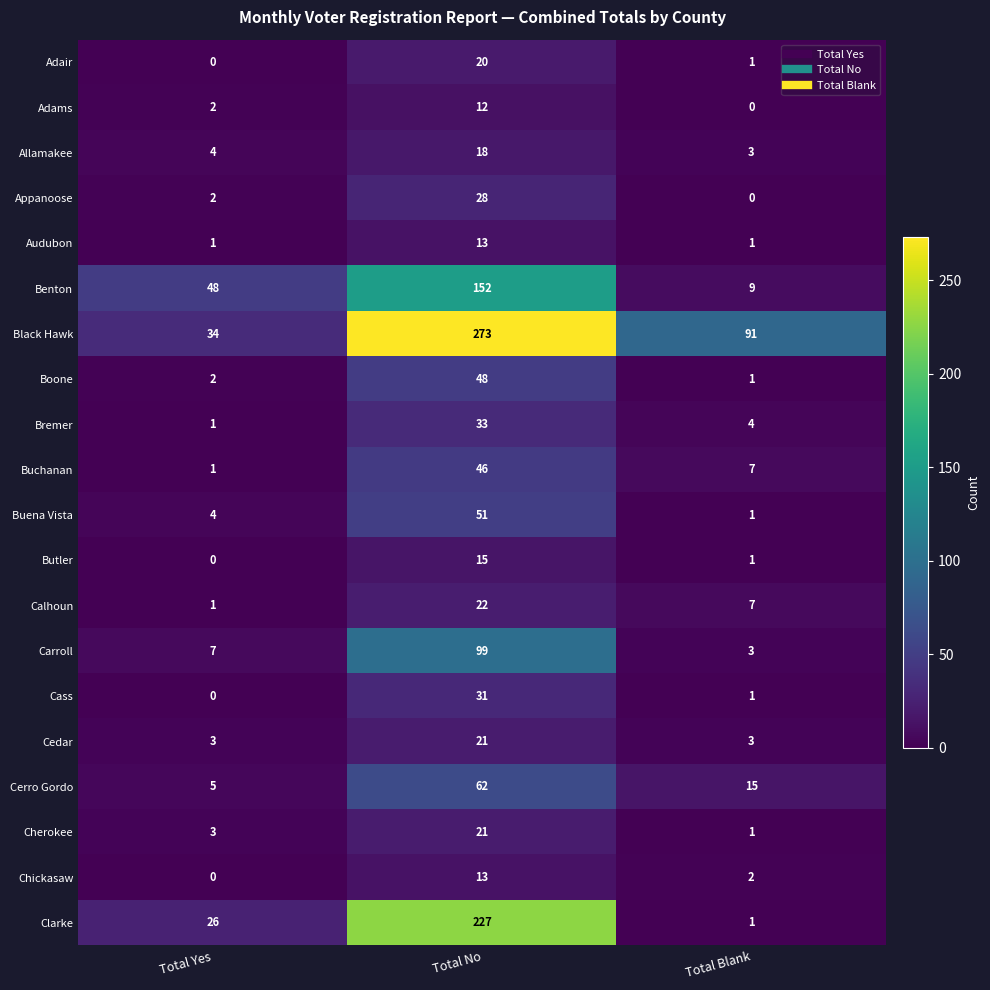

Which series has the widest spread of values?

Black Hawk